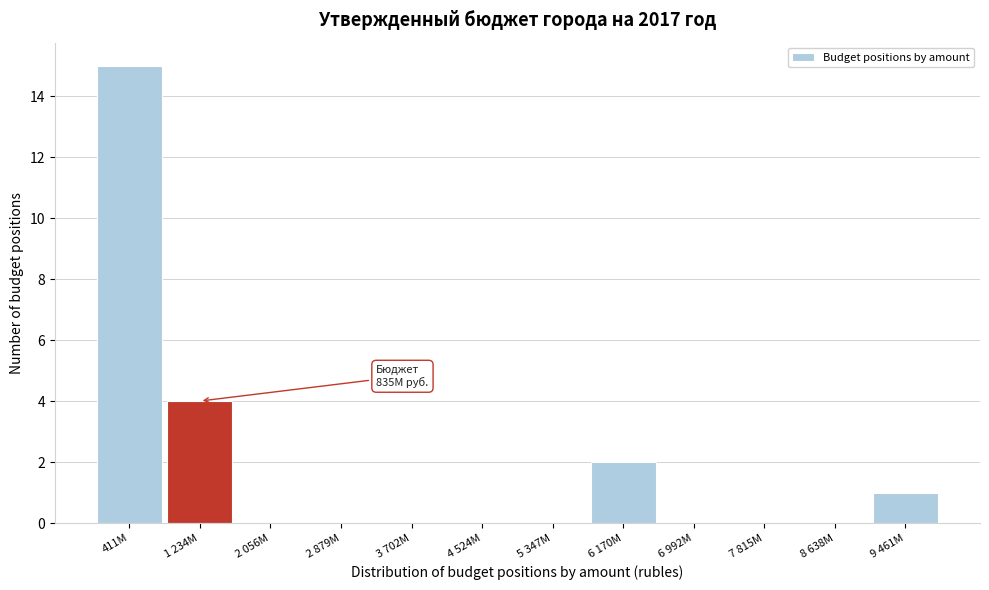

Reading left to right, what are all the values shown in this chart?

411M=15	1 234M=4	2 056M=0	2 879M=0	3 702M=0	4 524M=0	5 347M=0	6 170M=2	6 992M=0	7 815M=0	8 638M=0	9 461M=1